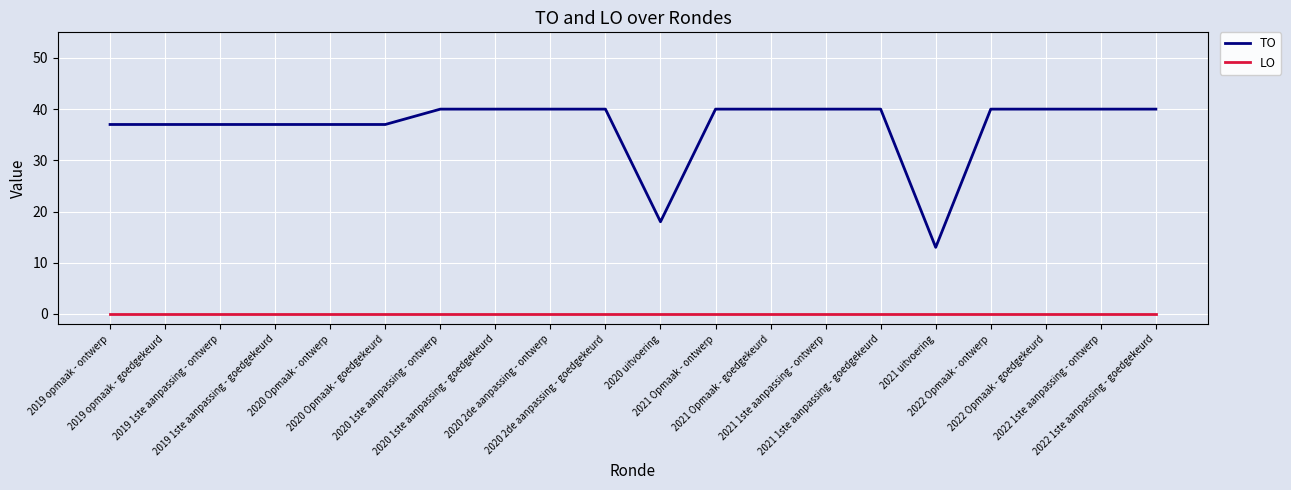

True or false: LO and TO intersect in this chart.

False